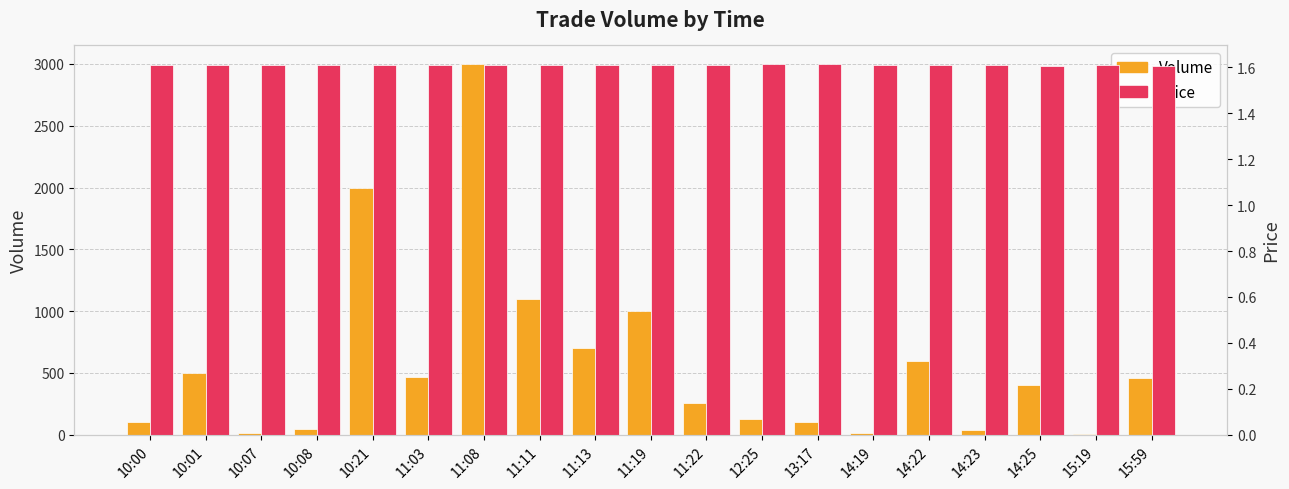

At which category does the chart reach its peak across all series?

11:08